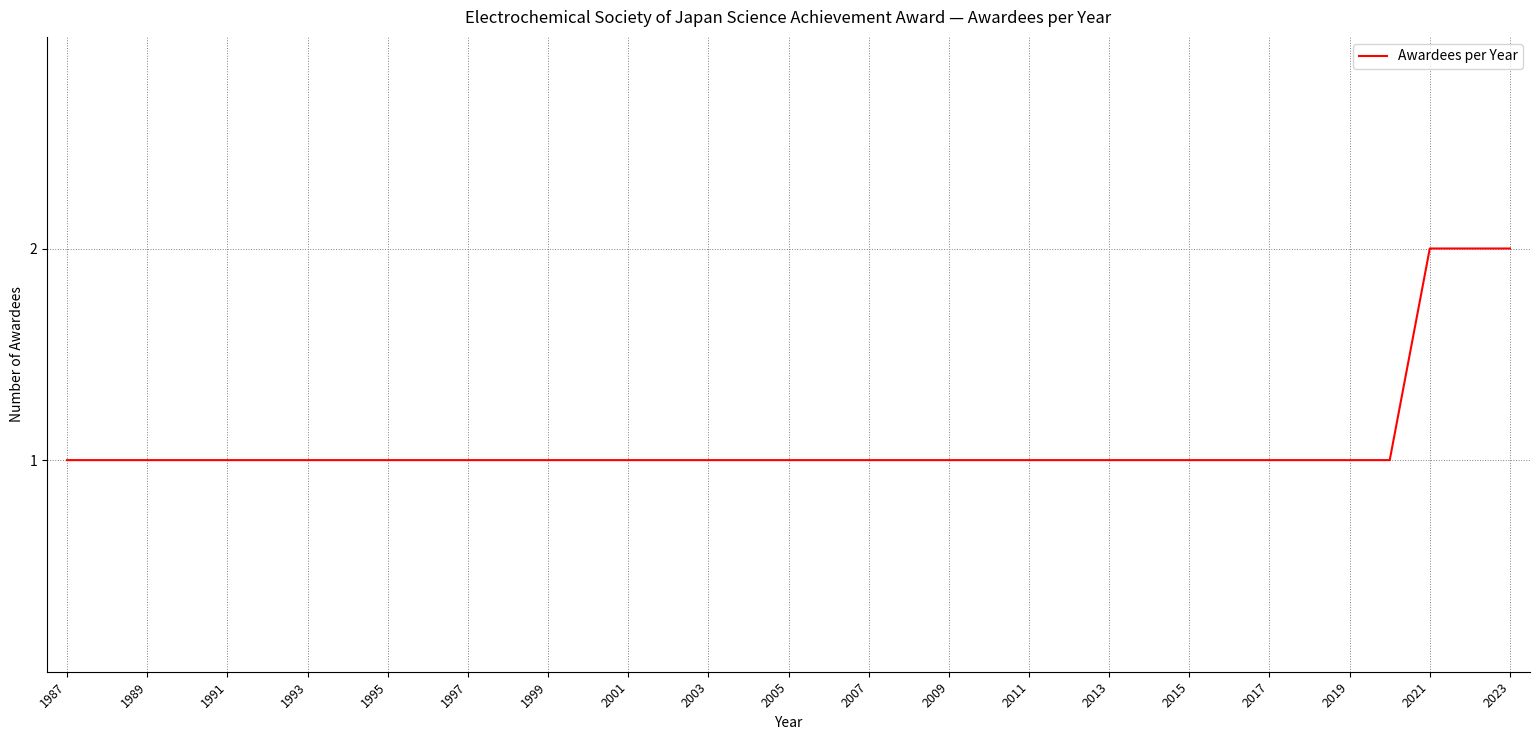

Does the chart have visible grid lines?

Yes